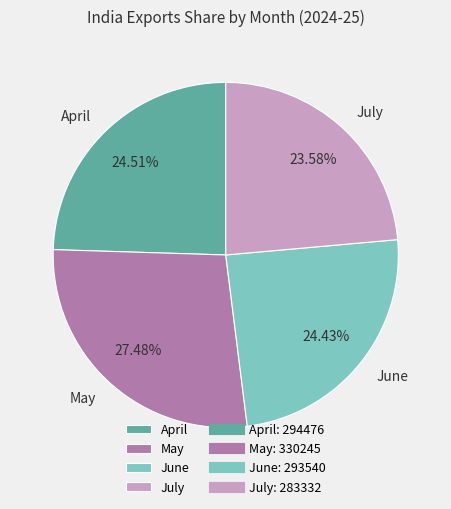

What percentage is the June slice, to the nearest percent?

24%